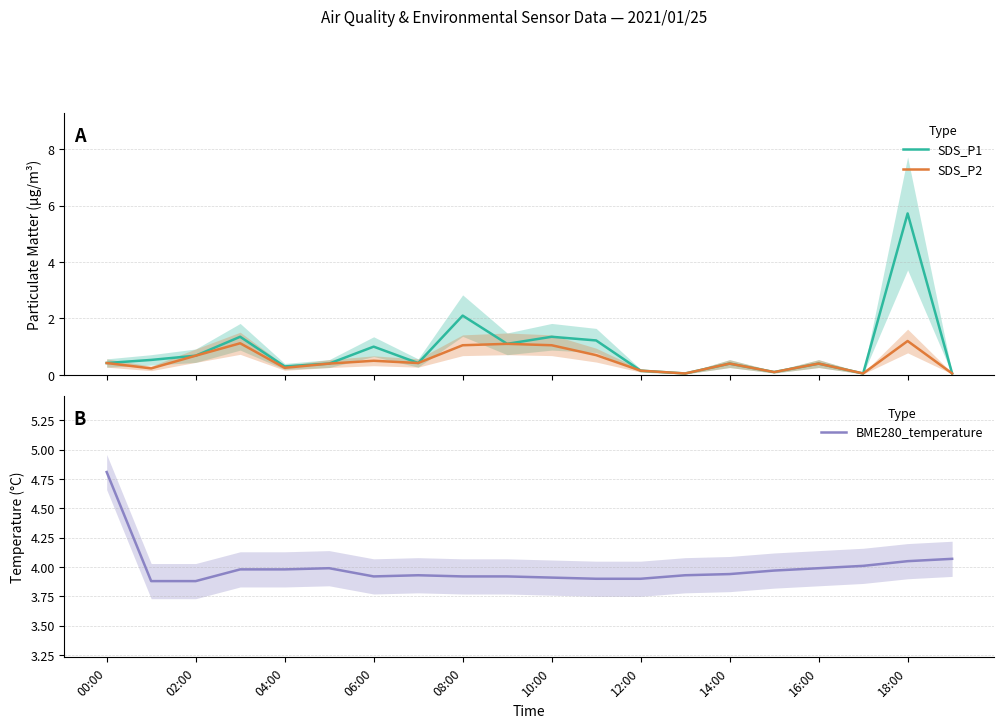

What is the maximum value for SDS_P1?

5.7